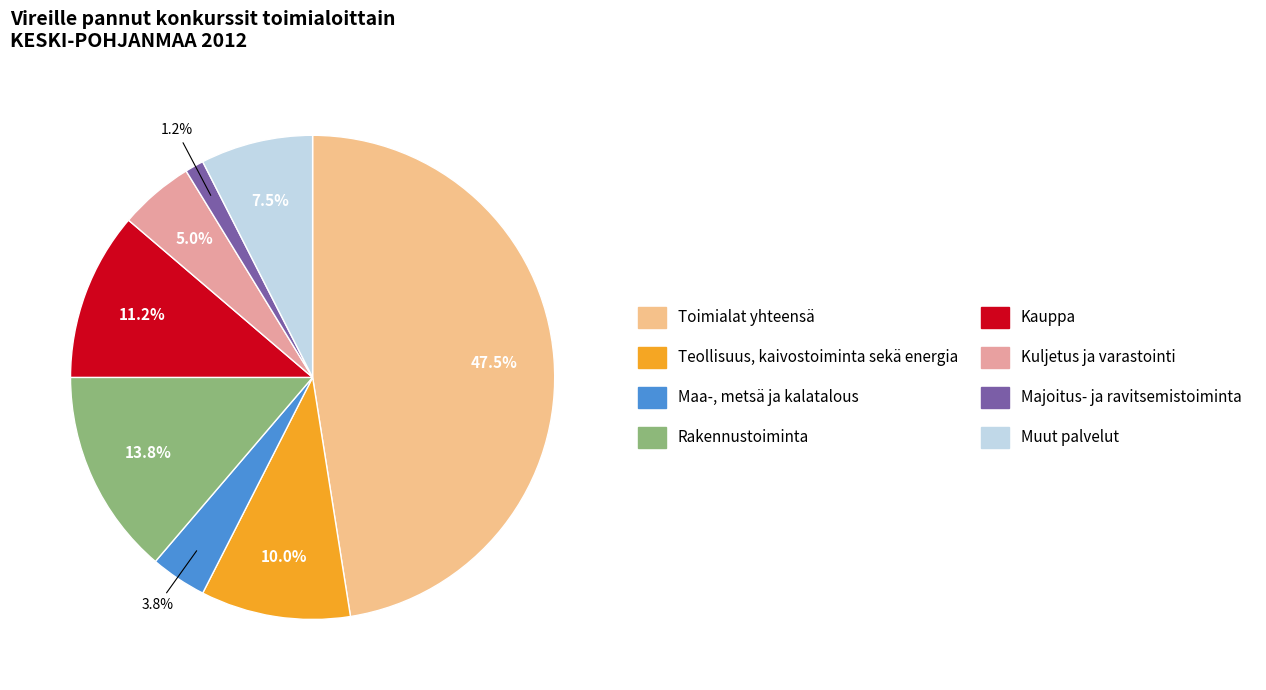

Rank the categories by value from highest to lowest.

Toimialat yhteensä, Rakennustoiminta, Kauppa, Teollisuus, kaivostoiminta sekä energia, Muut palvelut, Kuljetus ja varastointi, Maa-, metsä ja kalatalous, Majoitus- ja ravitsemistoiminta